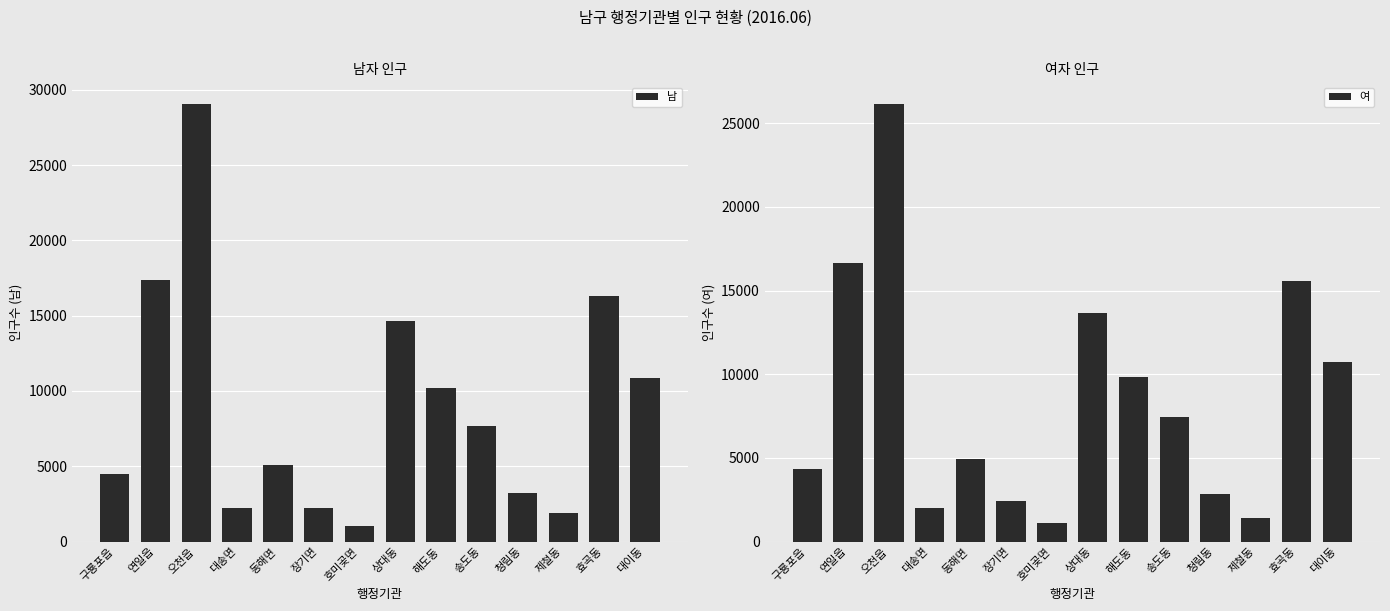

Rank the series by their average value, from highest to lowest.

남, 여